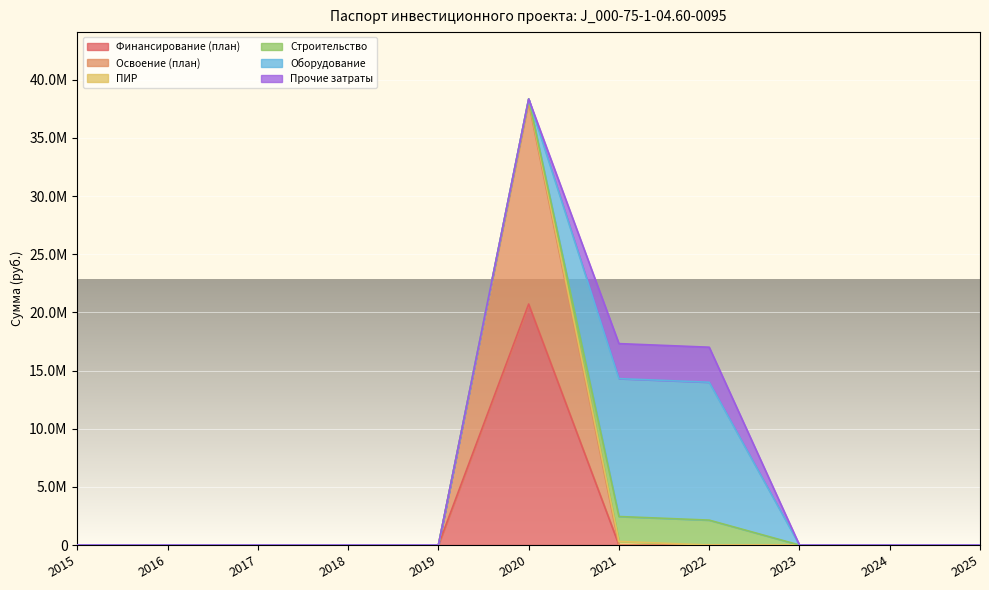

At which label does Оборудование reach its peak?

2021